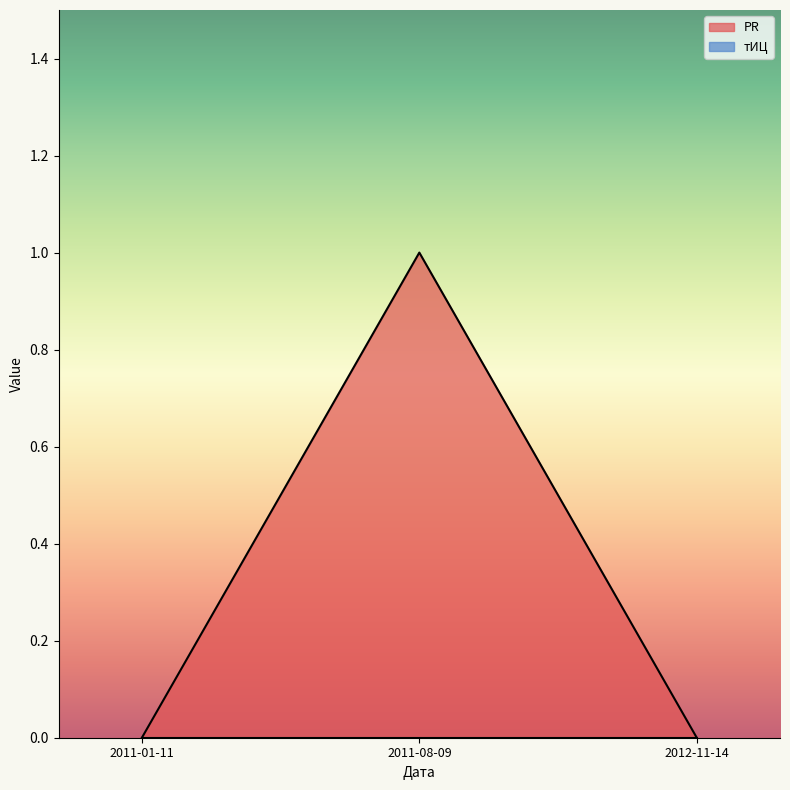

Reading left to right, transcribe all the data shown in this chart.

2011-01-11=0	2011-08-09=1	2012-11-14=0